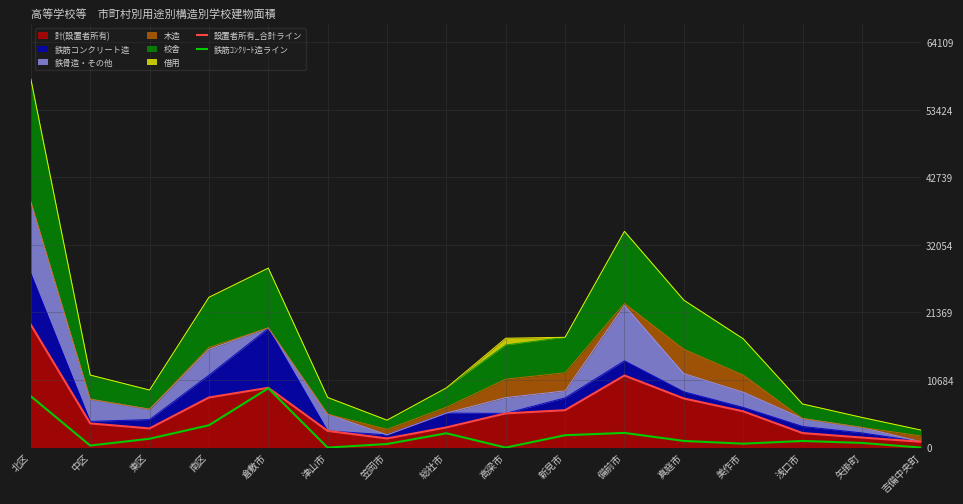

What value does the 鉄筋ｺﾝｸﾘｰﾄ造ライン series have at 備前市, to the nearest 100?

2300